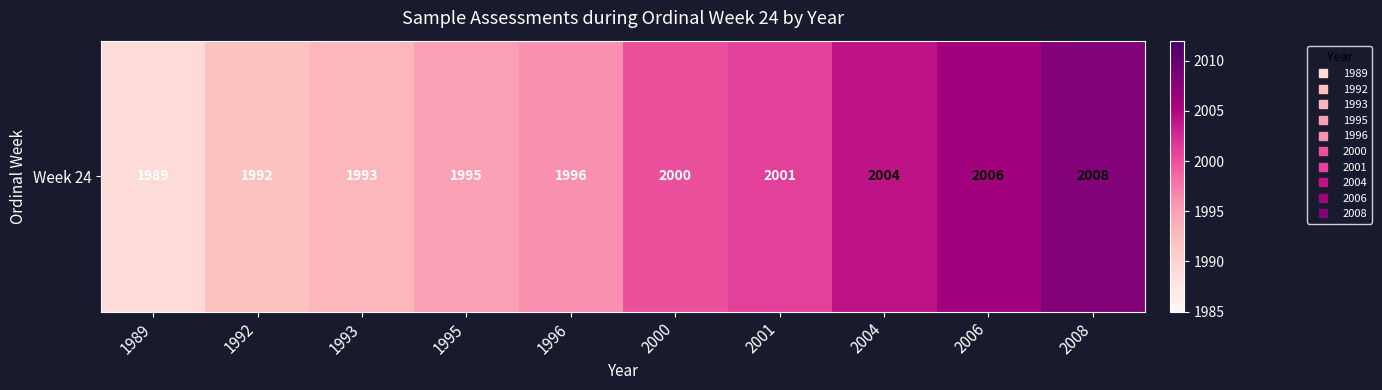

List the labels in order of value, largest first.

2008, 2006, 2004, 2001, 2000, 1996, 1995, 1993, 1992, 1989